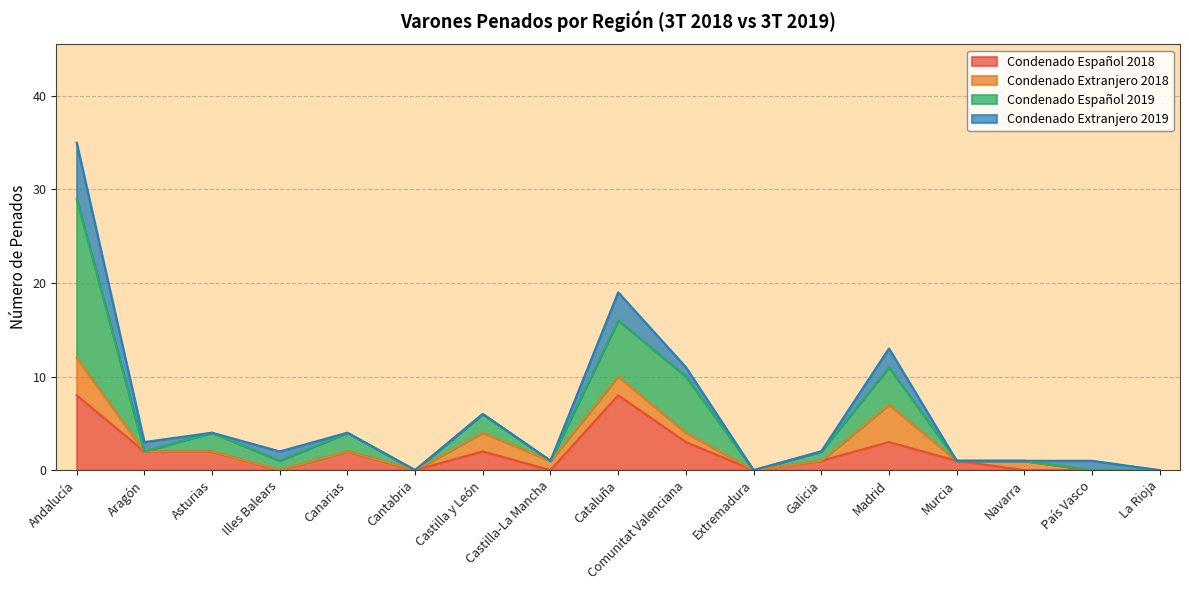

The Condenado Español 2018 series shows 2 at Asturias. True or false?

True